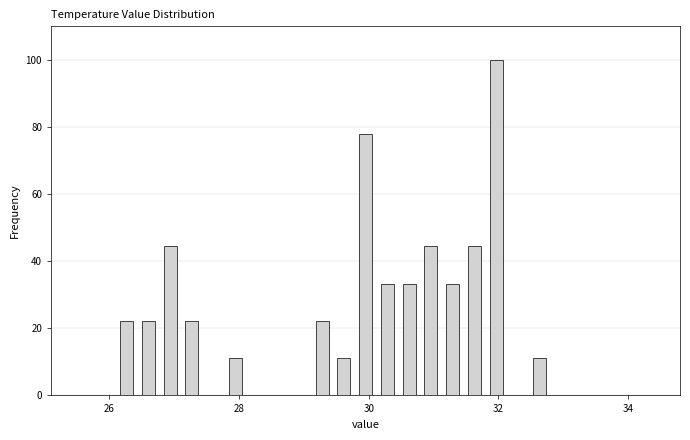

Read against the x-axis, roughly where is the centre of the tallest bar?

32.0